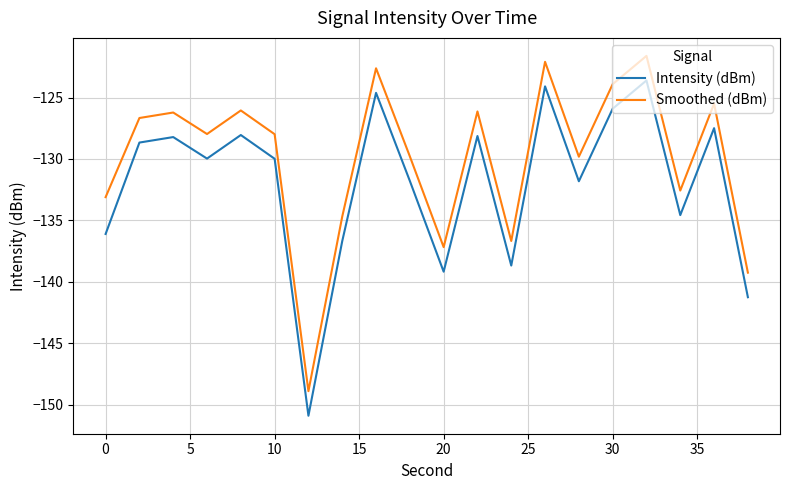

True or false: Smoothed (dBm) and Intensity (dBm) cross at least once.

False